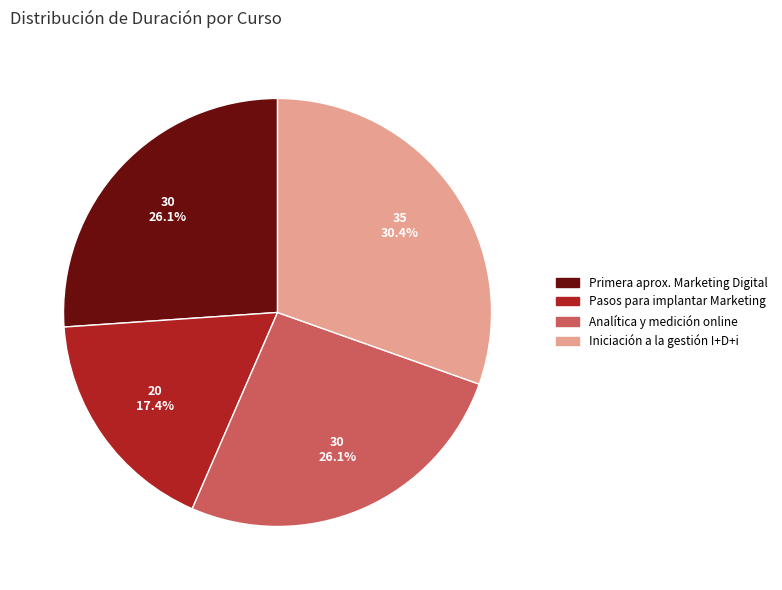

Is there any slice that represents more than half of the pie?

No